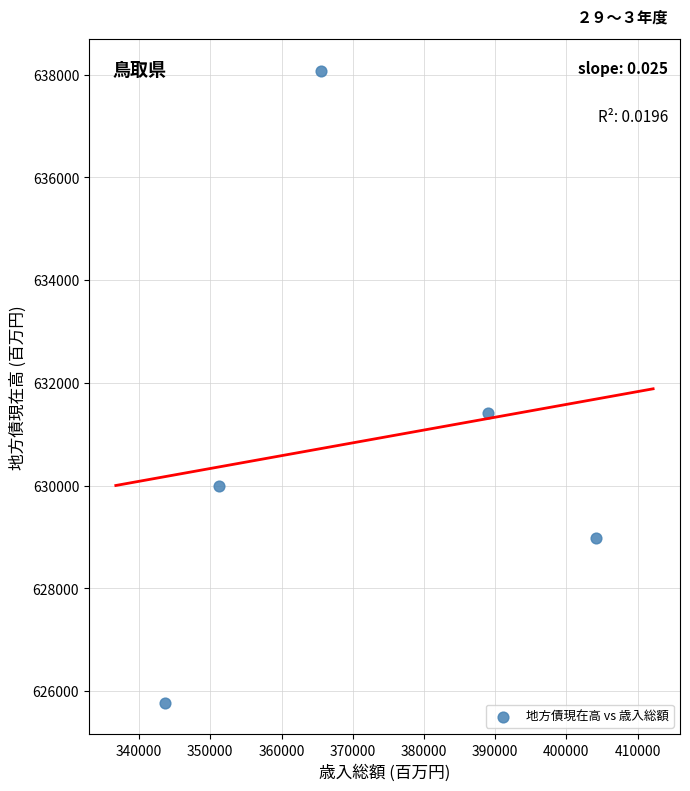

What Y value in the scatter plot is closest to 631926?

631424